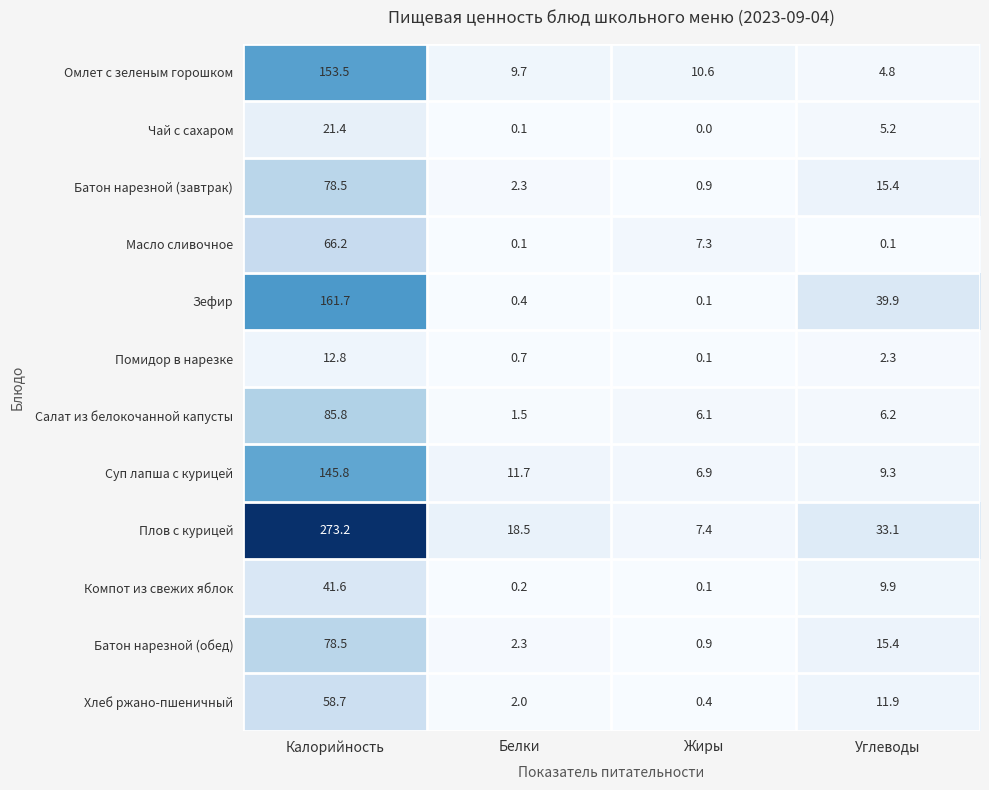

True or false: Чай с сахаром has a value of 8.9 at Углеводы.

False